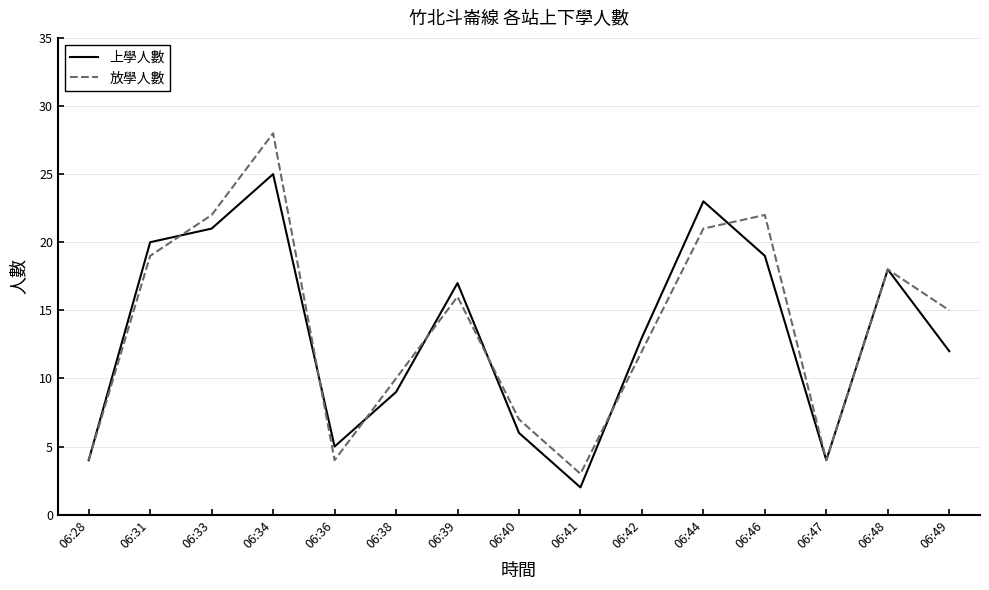

True or false: 放學人數 and 上學人數 intersect in this chart.

True